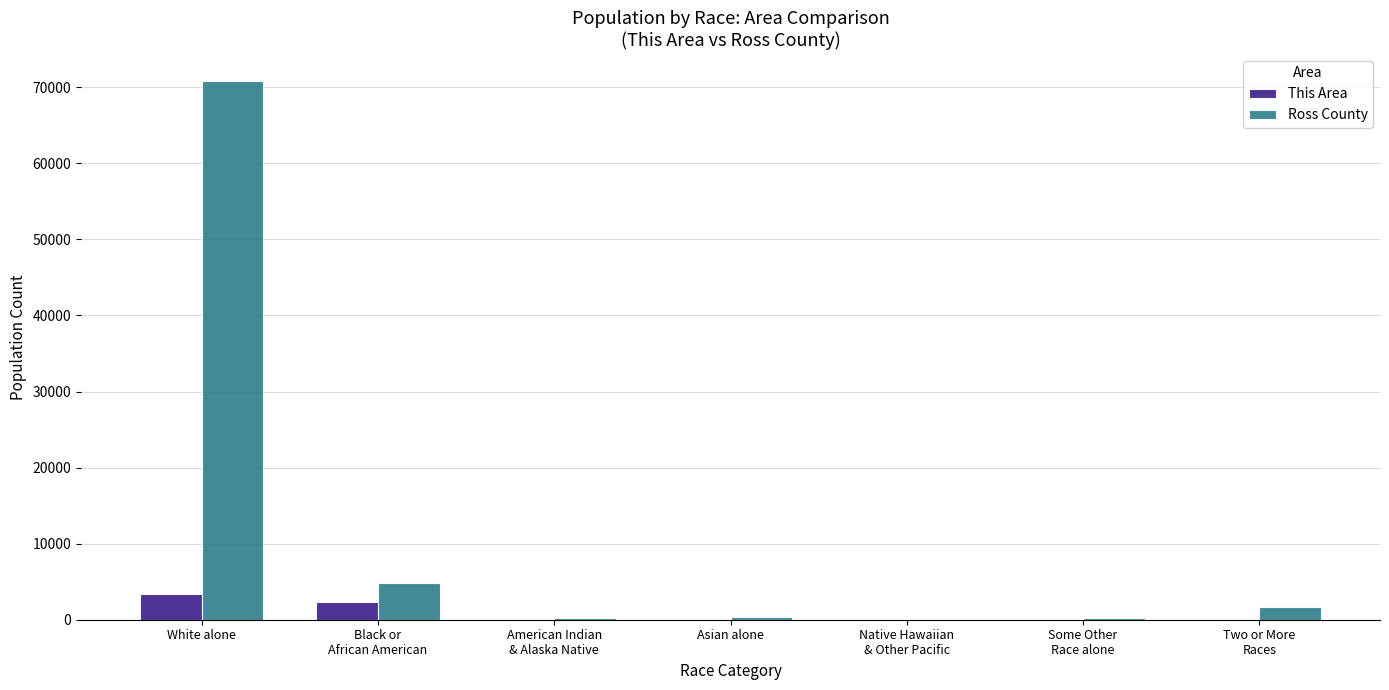

At which category is the sum across all series the highest?

White alone